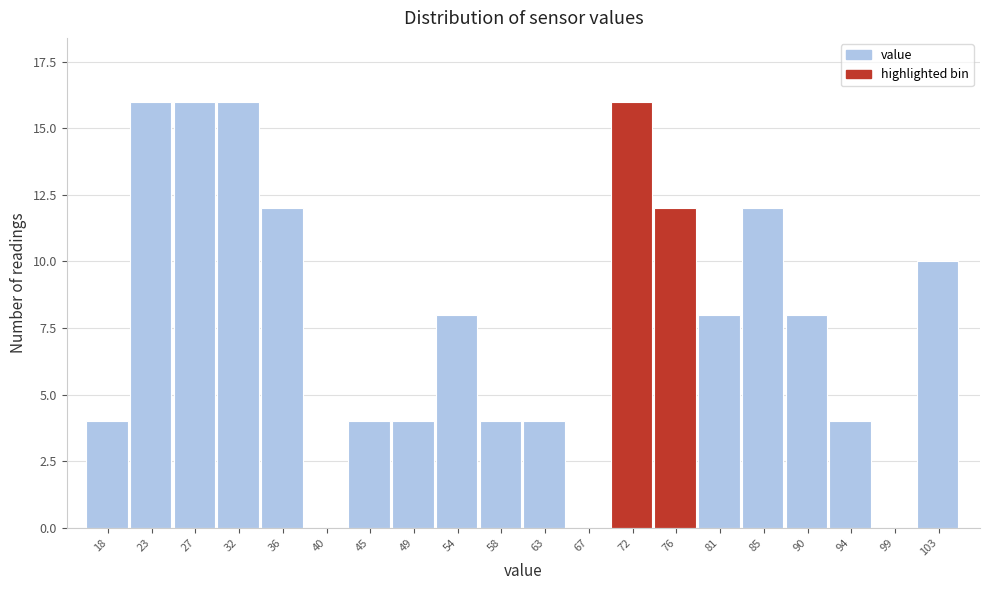

Reading left to right, extract all data points from this chart.

18=4	23=16	27=16	32=16	36=12	40=0	45=4	49=4	54=8	58=4	63=4	67=0	72=16	76=12	81=8	85=12	90=8	94=4	99=0	103=10